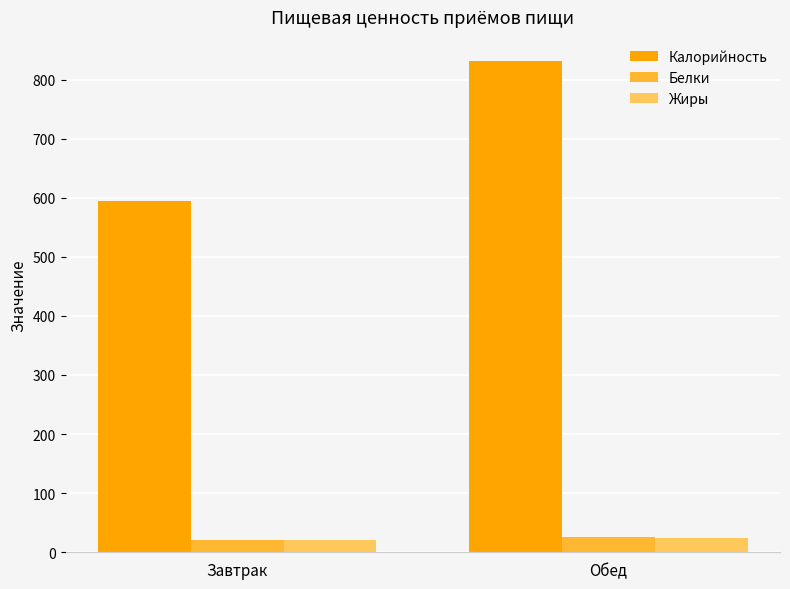

List the labels in order of Калорийность value, largest first.

Обед, Завтрак